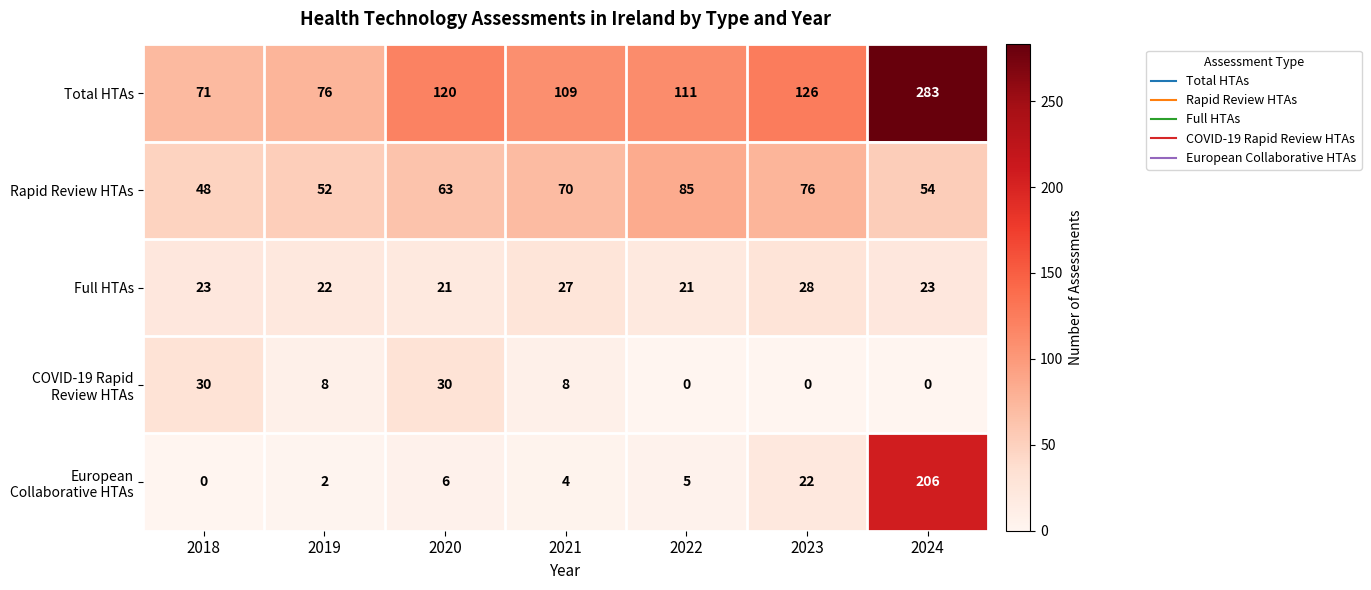

What is the total value across all series at 2020?

240